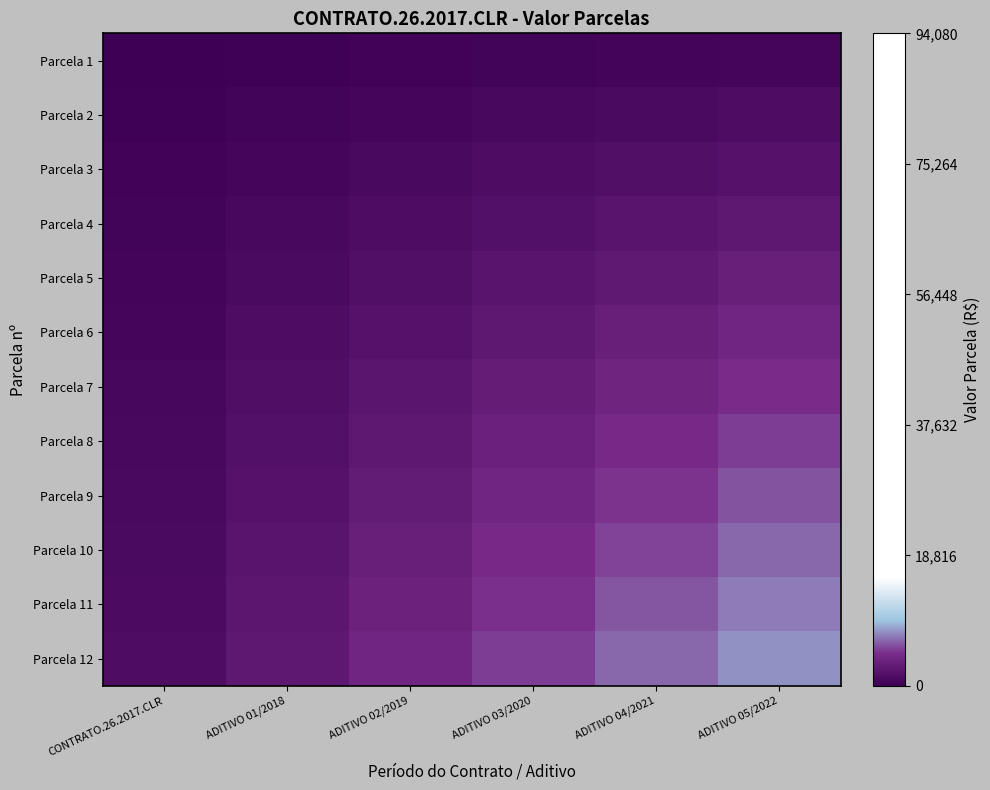

What is the minimum value shown in the chart?

108.9